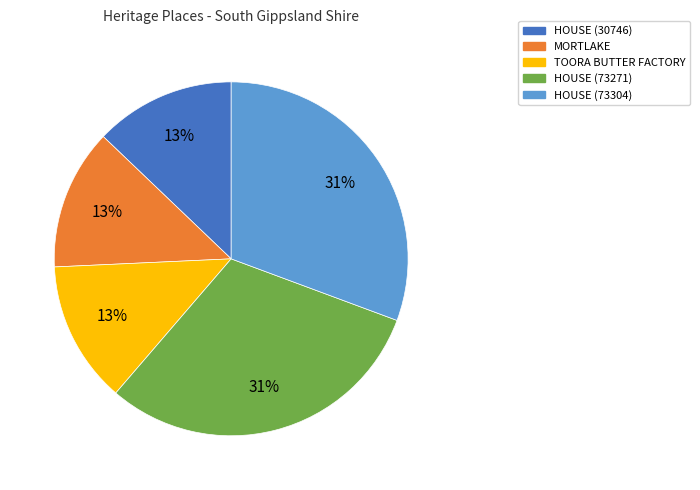

Between HOUSE (73304) and MORTLAKE, which is larger?

HOUSE (73304)